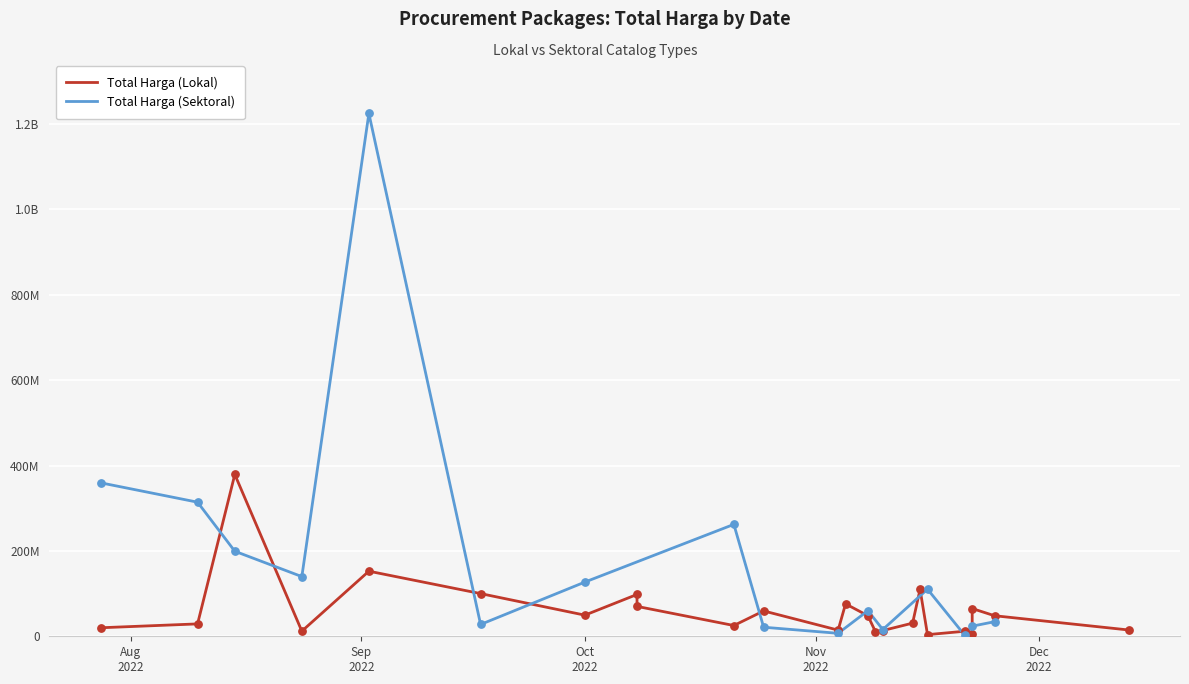

Which series contains the lowest Y value?

Total Harga (Sektoral)